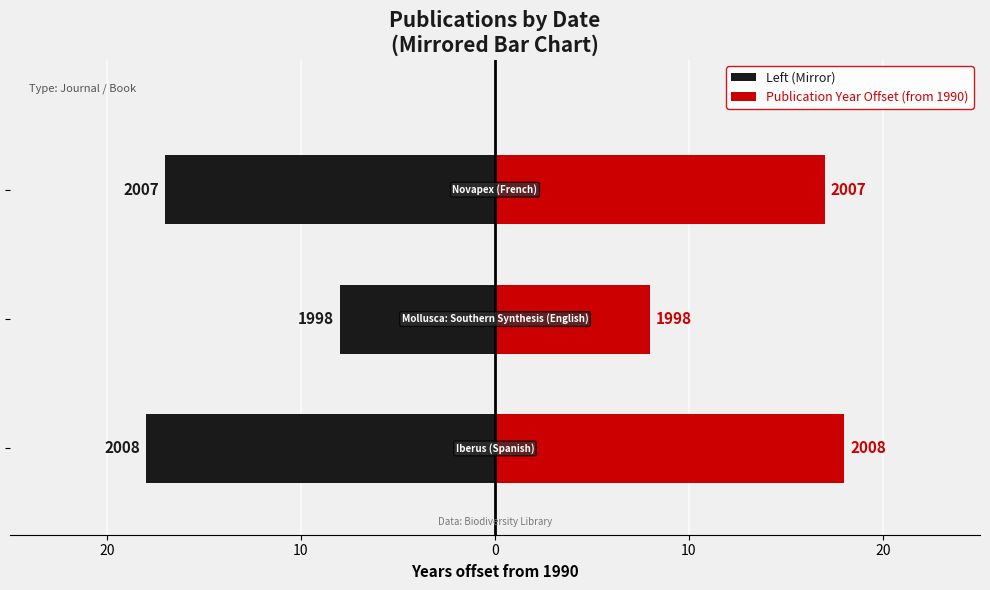

What is the difference between the highest and lowest values at 20?

16